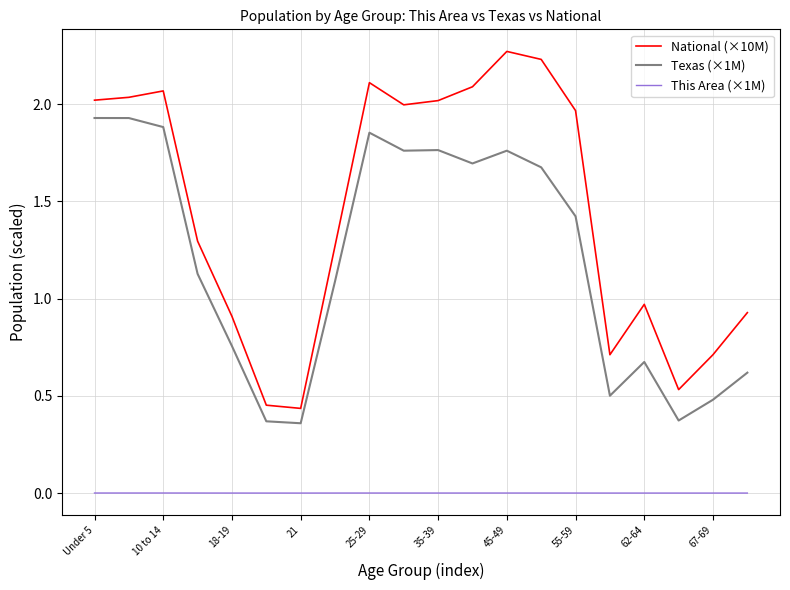

True or false: National (×10M) and Texas (×1M) intersect in this chart.

False